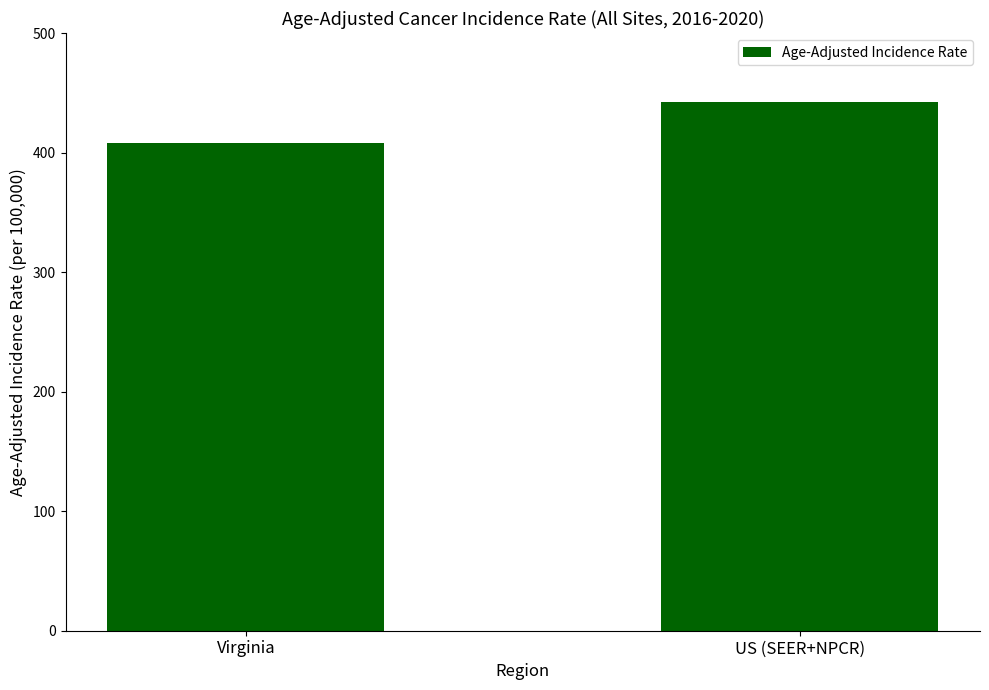

The chart shows a value of 208.1 at US (SEER+NPCR). True or false?

False